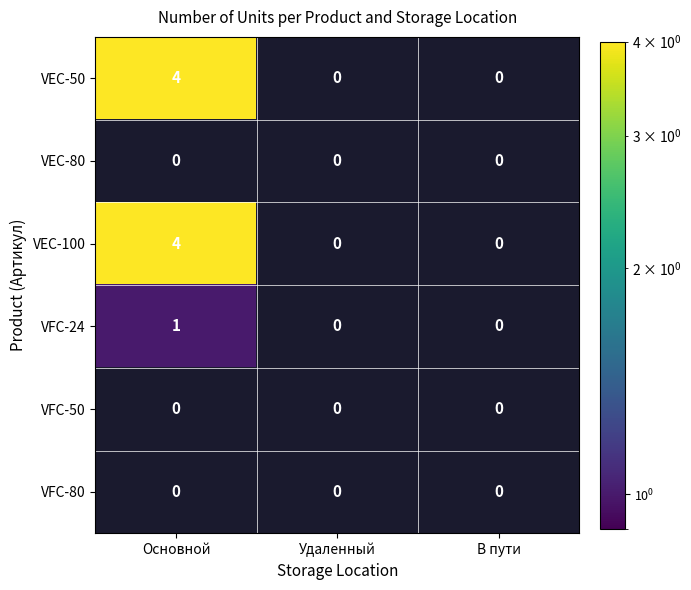

True or false: VEC-100 has a value of 6 at Основной.

False